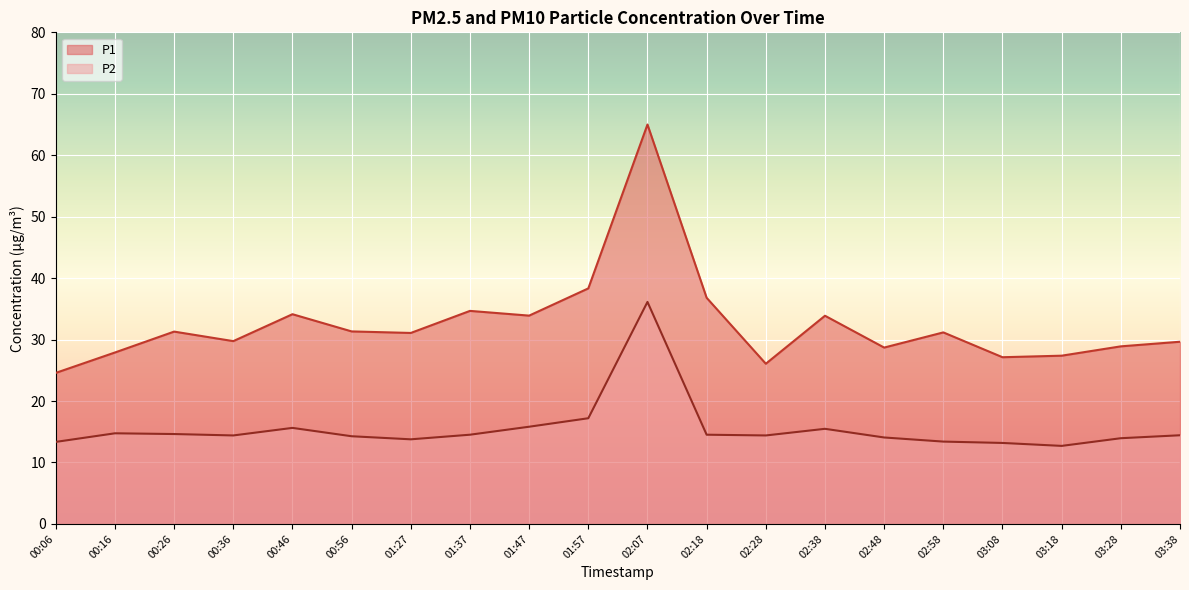

Which series has the largest total across all categories?

P1